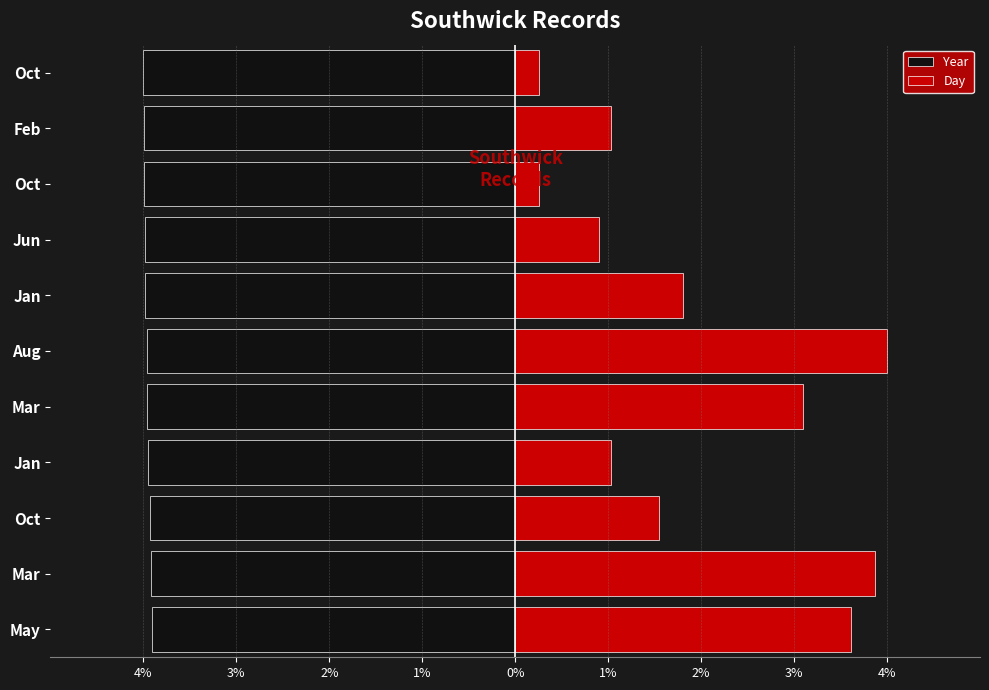

True or false: Day has a value of 0.4 at Oct.

False